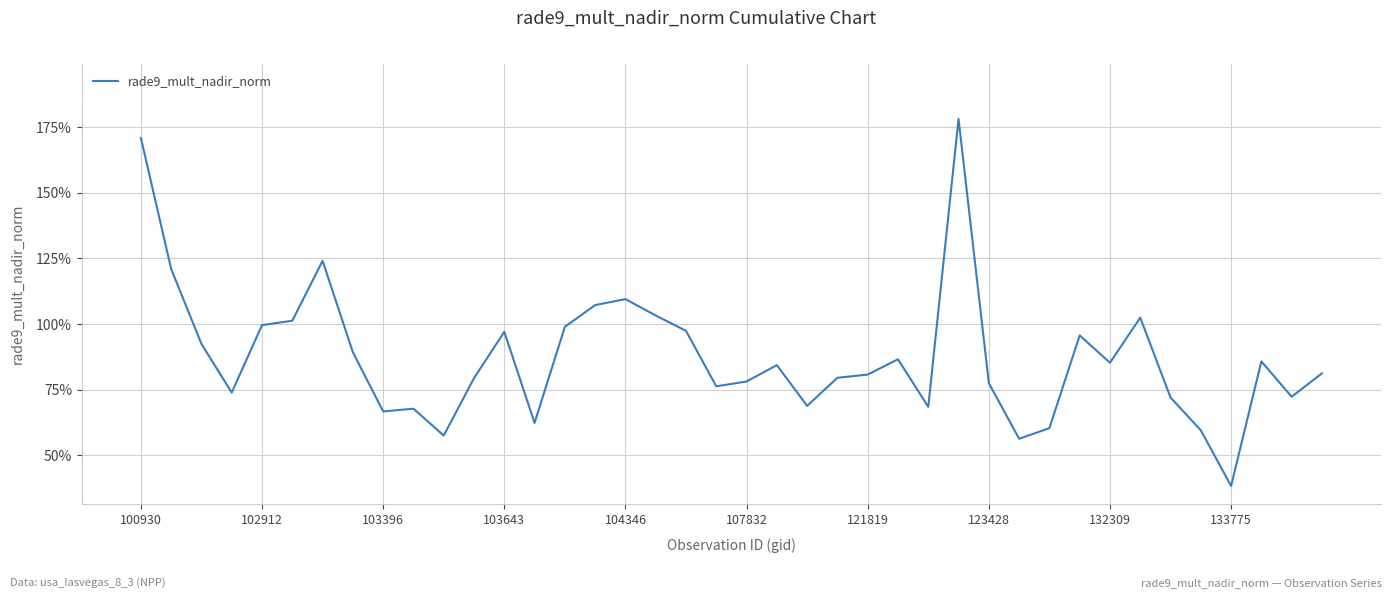

Does the chart have visible grid lines?

Yes